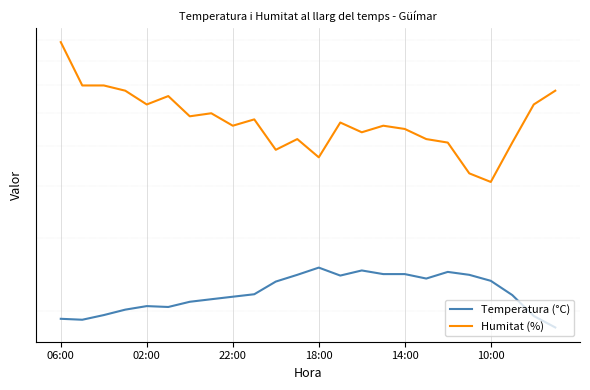

True or false: Humitat (%) has more than 1 points higher than both neighbors.

True